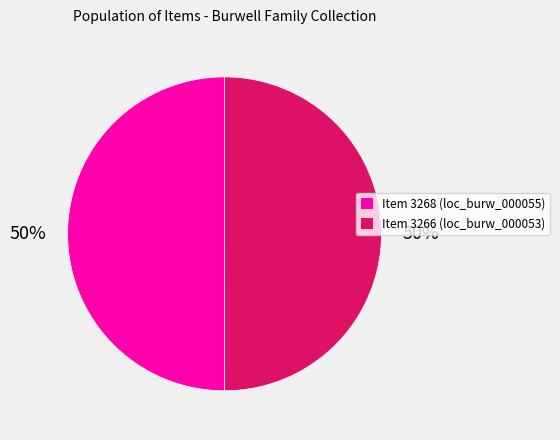

Is the sum of Item 3266 (loc_burw_000053) and Item 3268 (loc_burw_000055) greater than half?

Yes